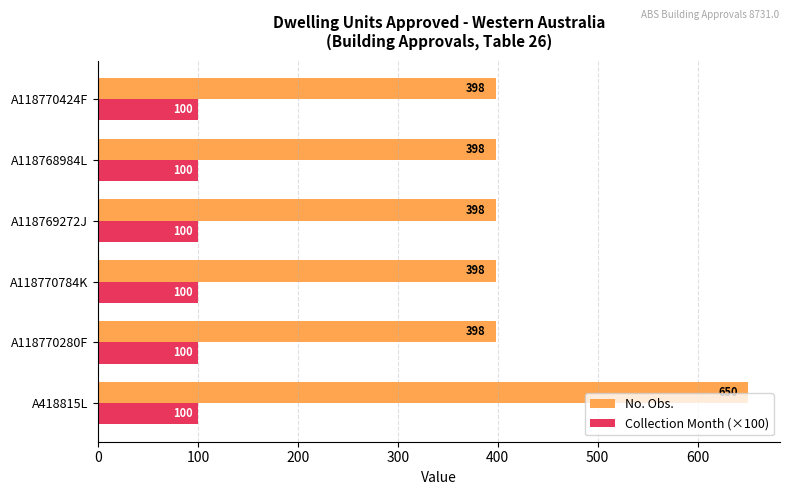

What is the maximum value shown in the chart?

650